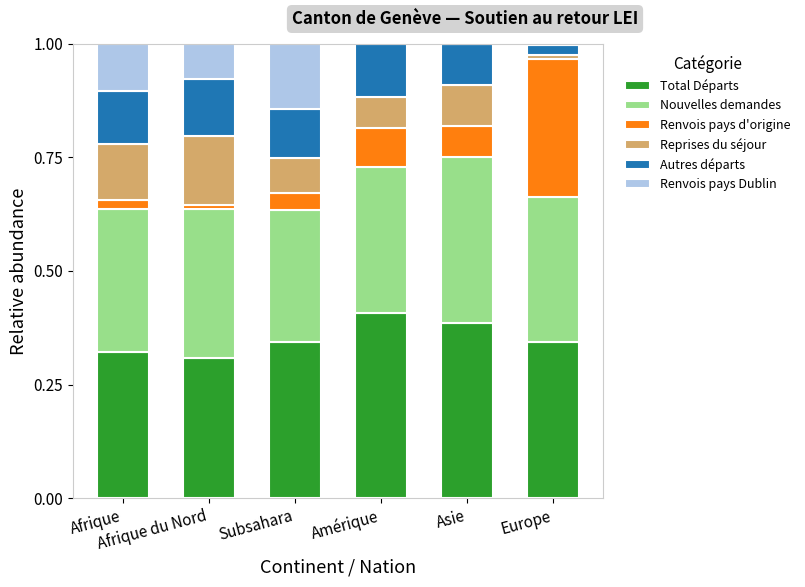

Does the chart contain stacked bars?

Yes